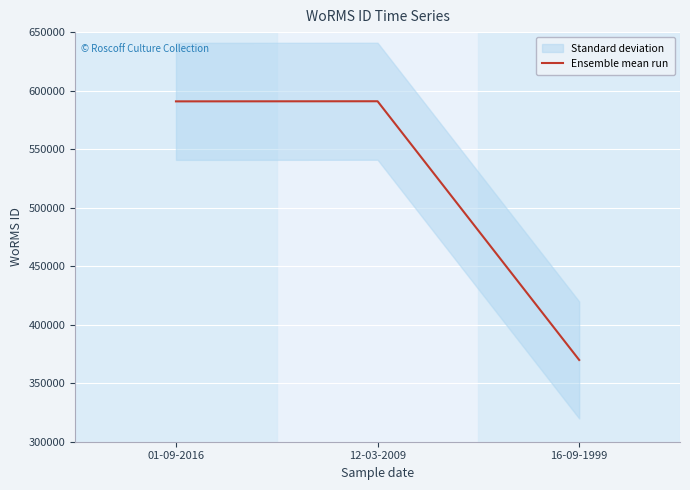

Which category has the highest value across all series?

12-03-2009